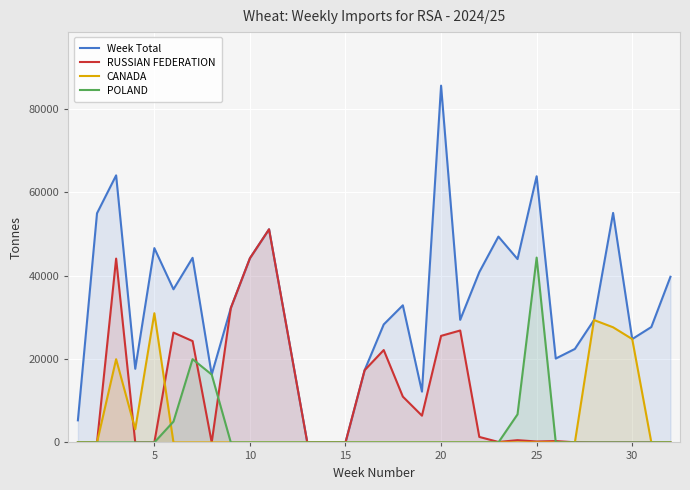

What is the sum of all Week Total values?

1061971